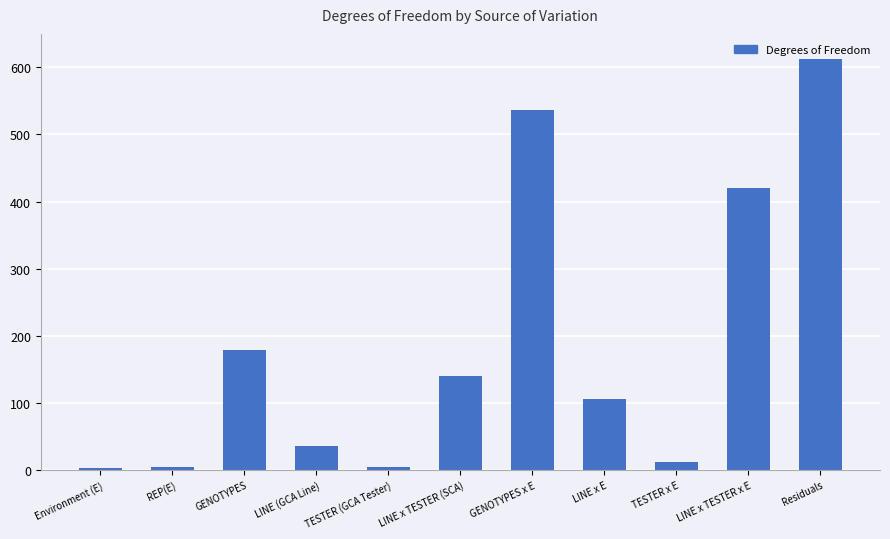

The value at LINE x E is 67. True or false?

False